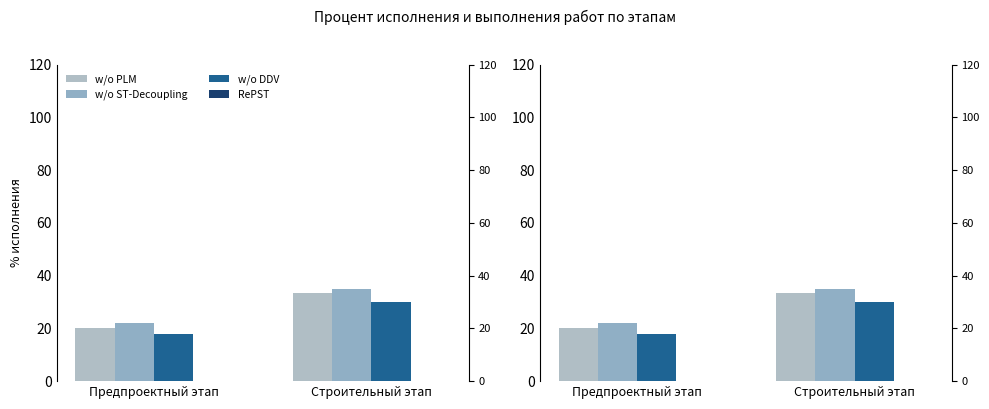

At how many categories does at least one series exceed 13?

2